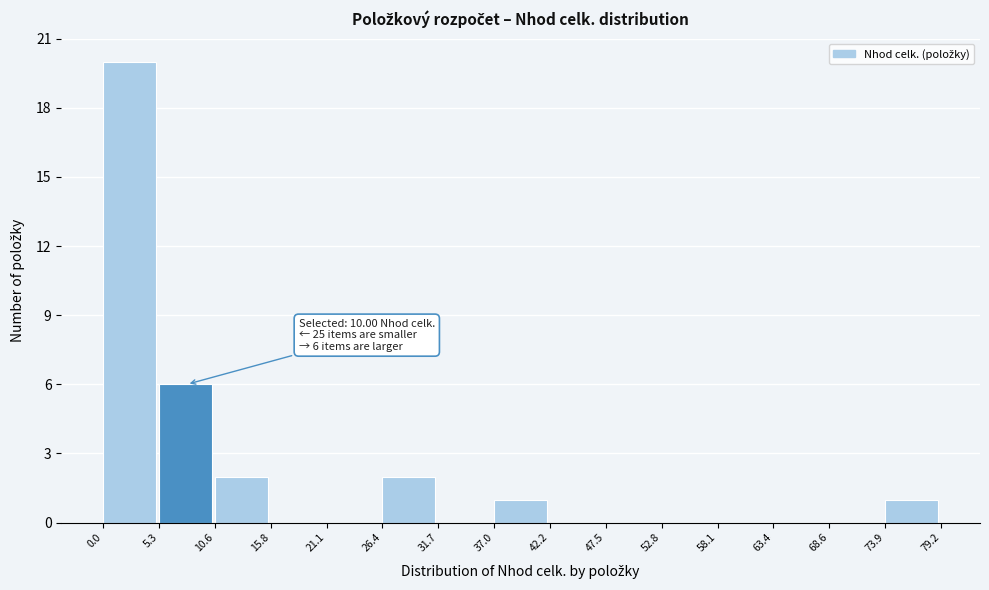

Over which range of the x-axis is the bar tallest?

0.0 to 5.3